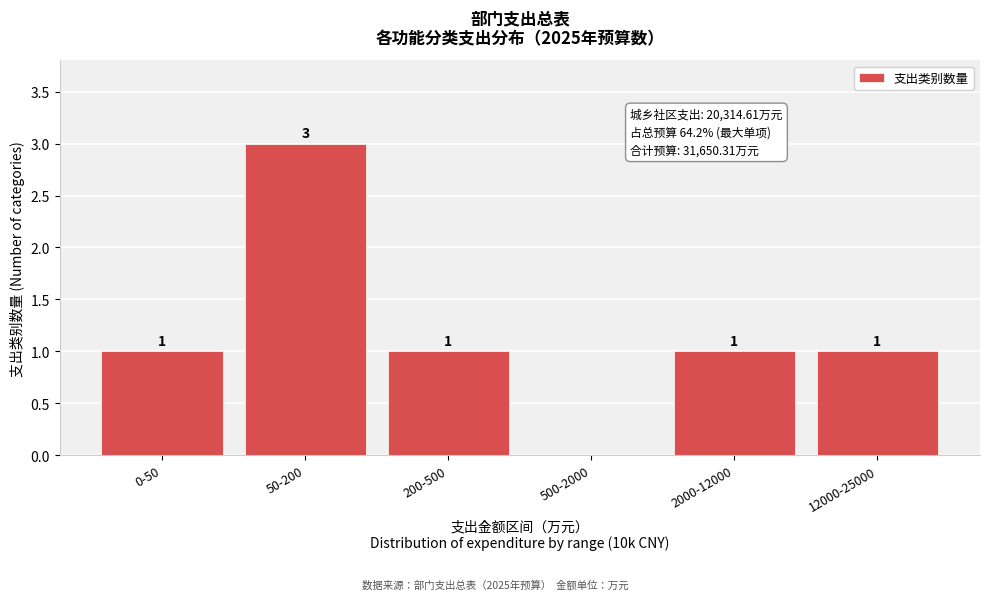

Reading right to left, what are all the values shown in this chart?

12000-25000=1	2000-12000=1	500-2000=0	200-500=1	50-200=3	0-50=1